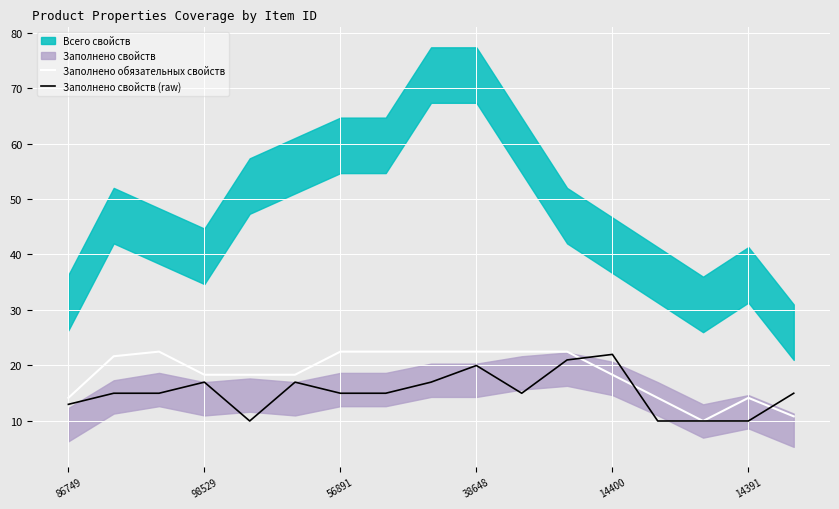

Which series changed the most between 7 and 8?

Заполнено свойств (raw)